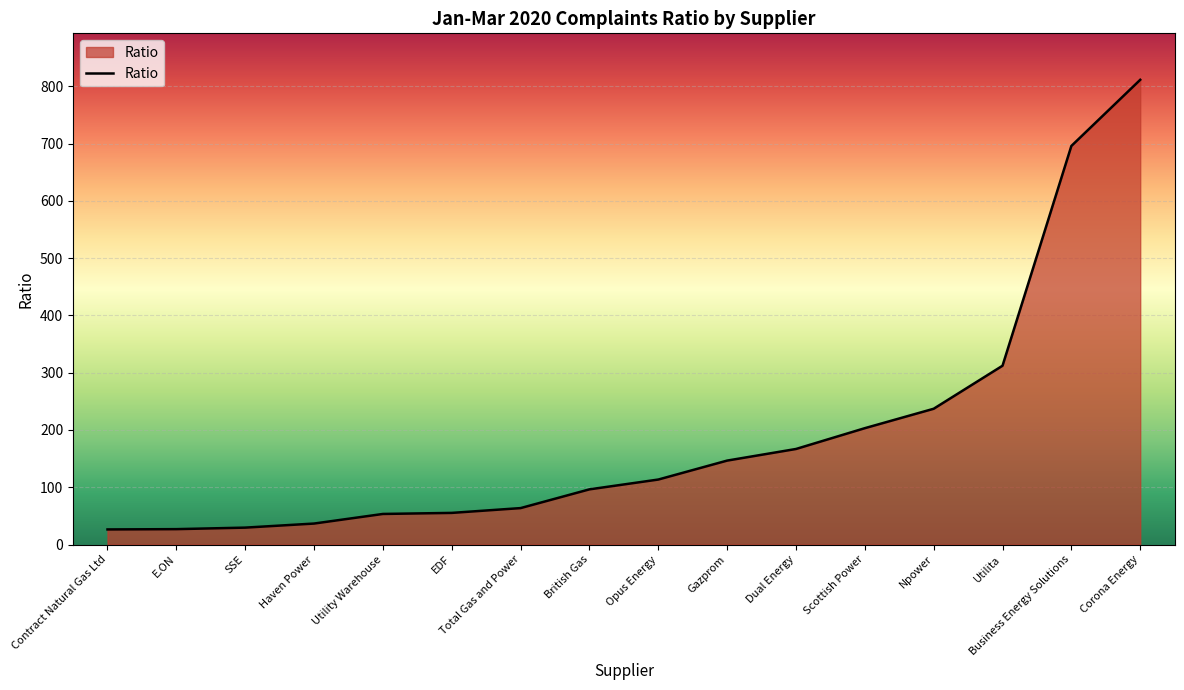

Is it true that the value at British Gas is 126.5?

False